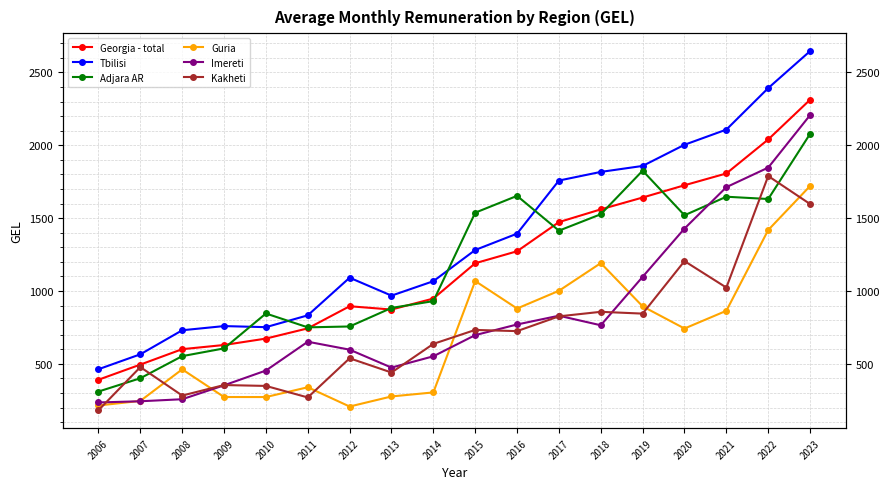

True or false: Tbilisi and Guria intersect in this chart.

False